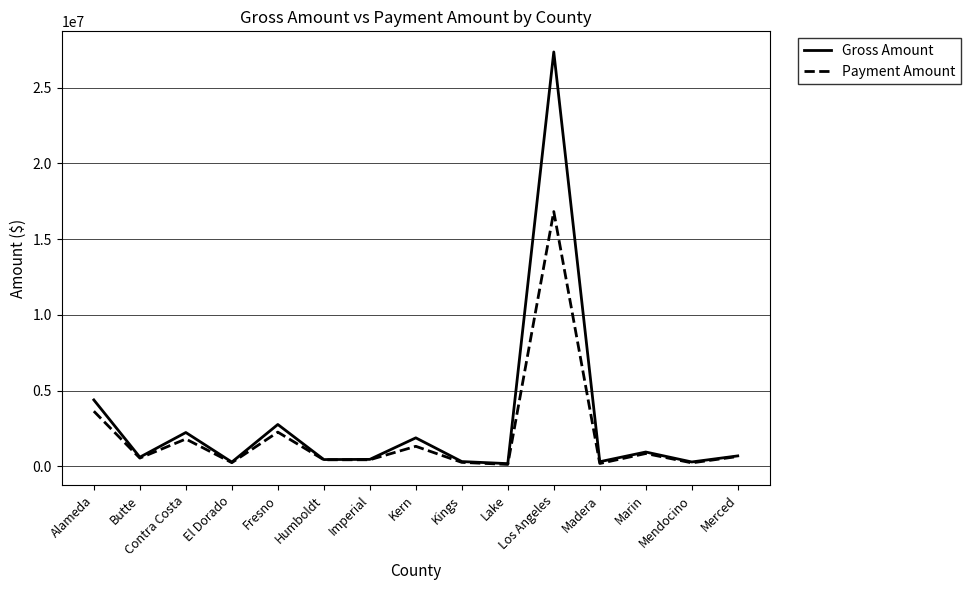

At which category does Gross Amount reach its first local valley?

Butte